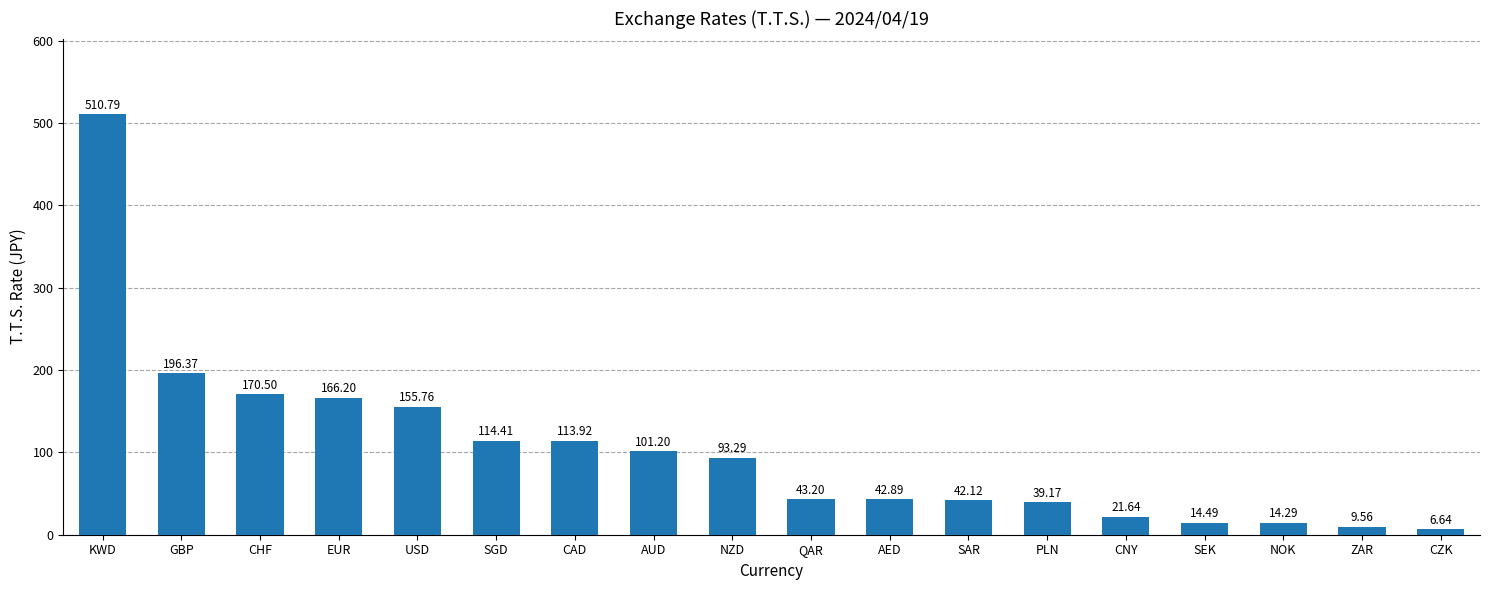

What is the sum of the values at PLN and NZD?

132.5